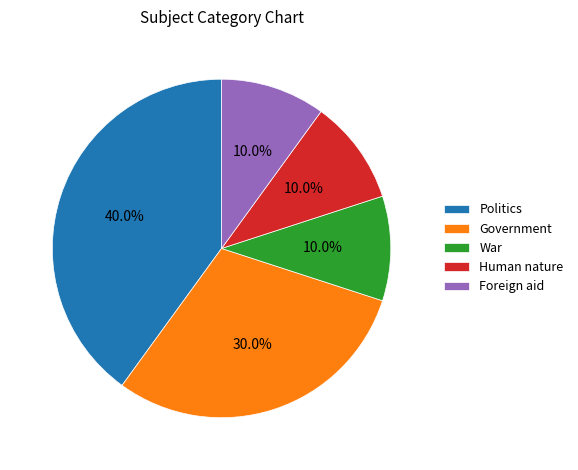

Which has a higher value, Politics or Foreign aid?

Politics